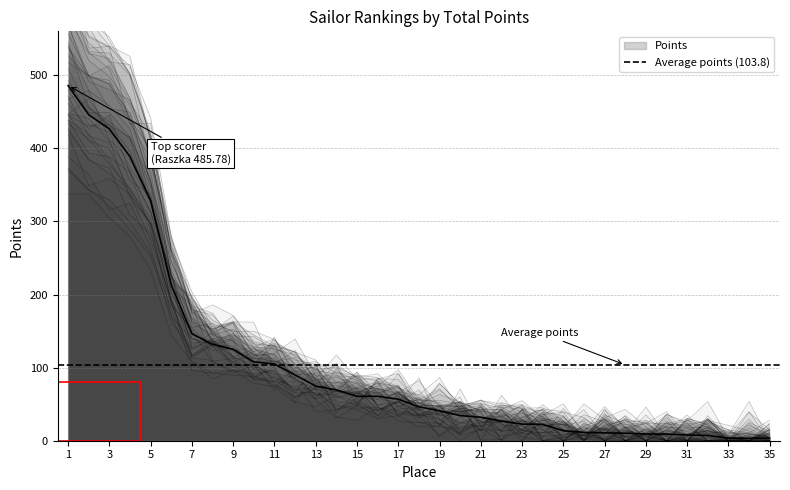

How many distinct data groups are displayed?

1